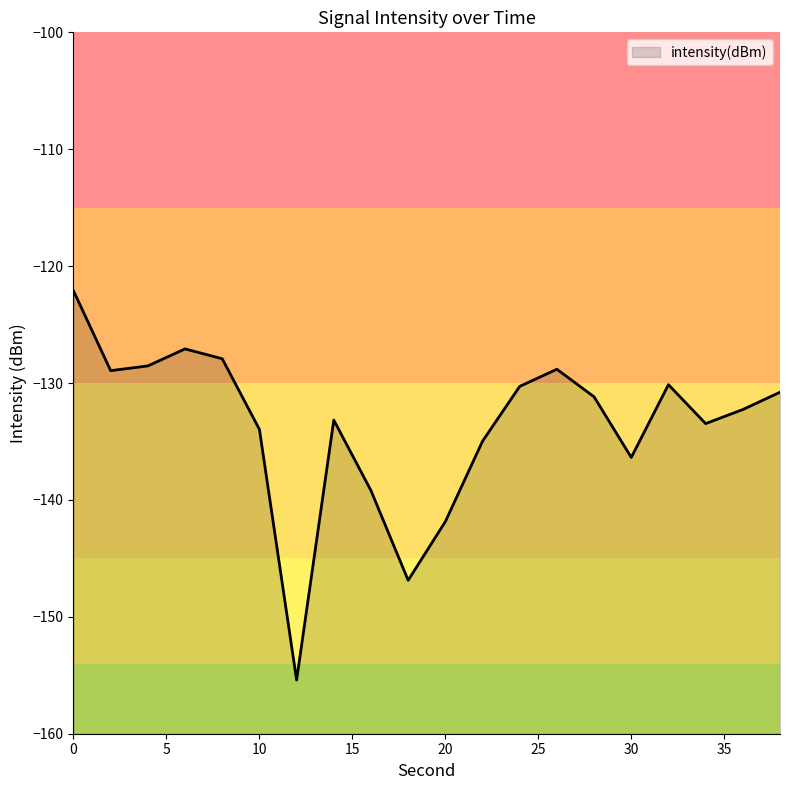

What is the sum of the values at 28 and 32?

-261.3